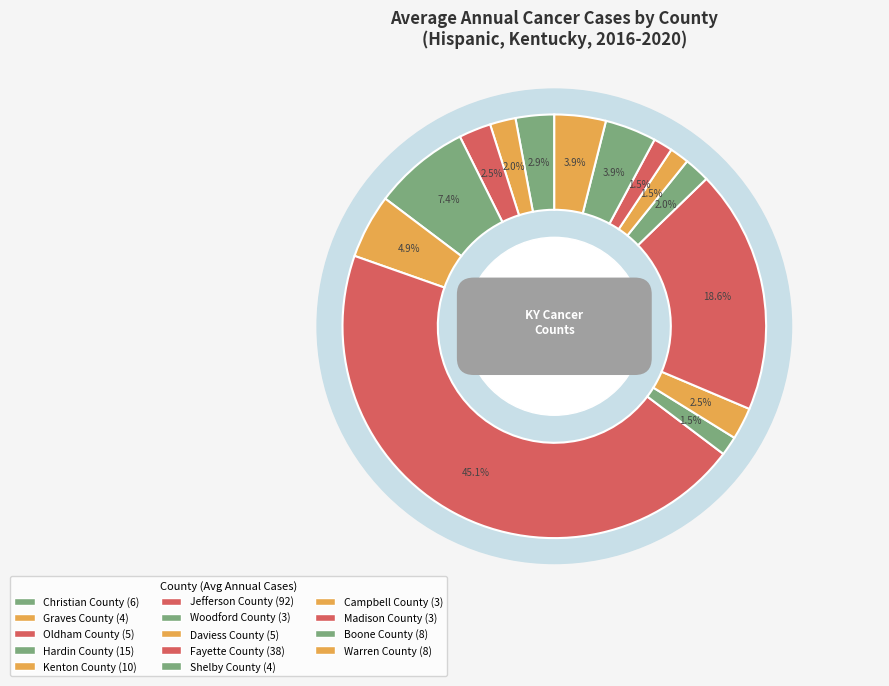

Is Shelby County the majority of the pie?

No